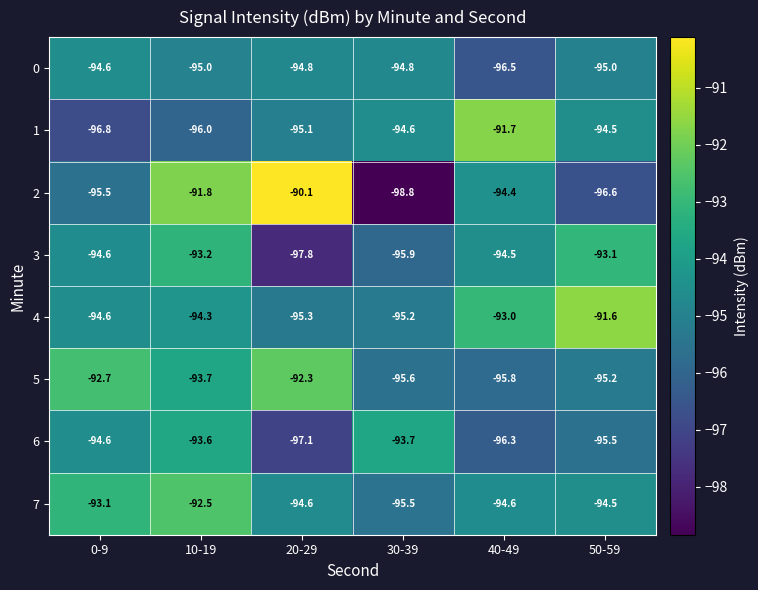

Rank the series by their maximum value, from lowest to highest.

0, 6, 3, 7, 5, 1, 4, 2